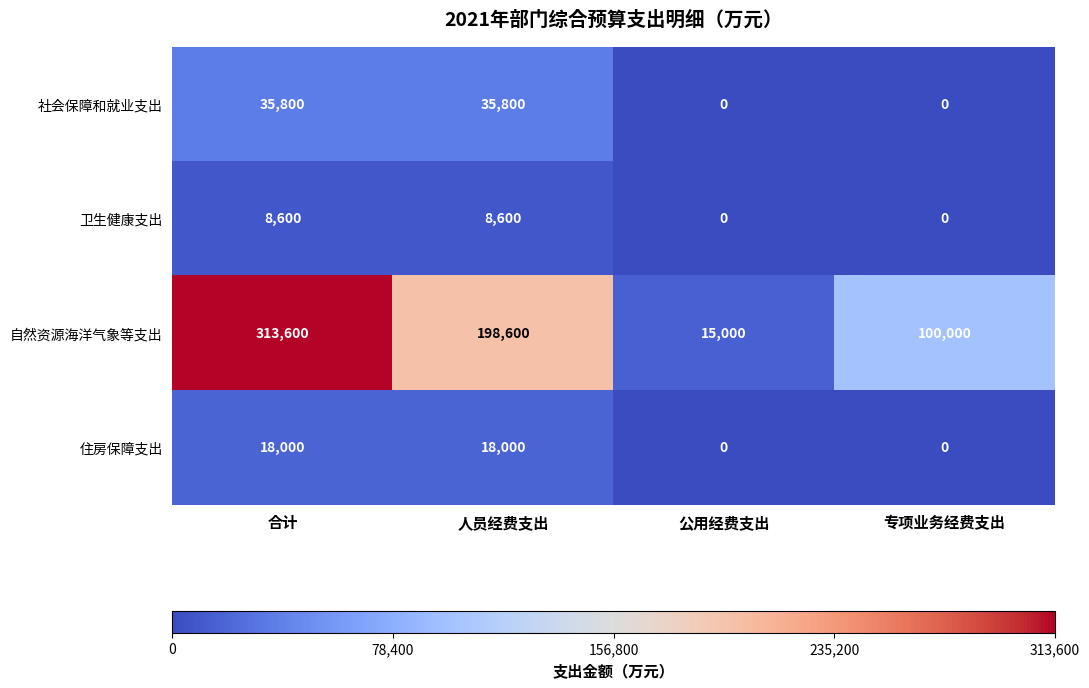

What is the maximum value shown in the chart?

313600